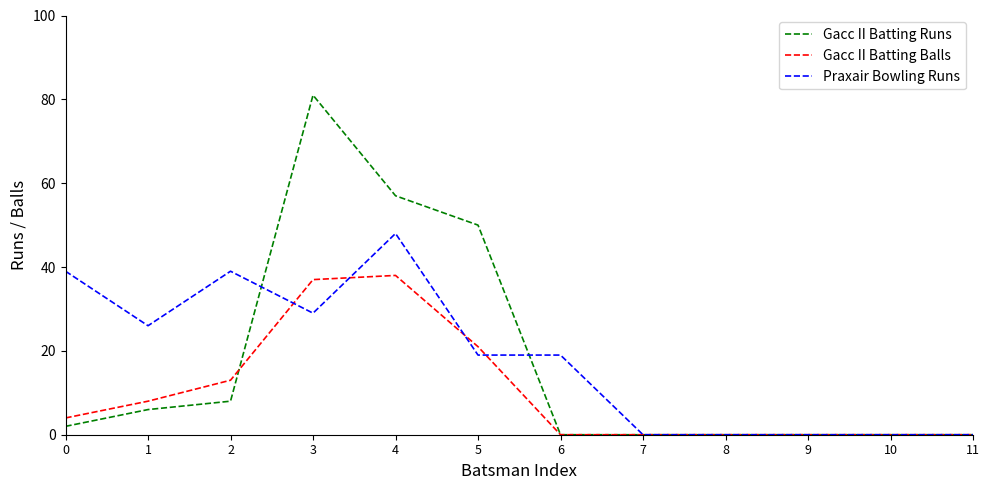

Reading left to right, list all the values displayed in this chart.

Gacc II Batting Runs: 0=2	1=6	2=8	3=81	4=57	5=50	6=0	7=0	8=0	9=0	10=0	11=0
Gacc II Batting Balls: 0=4	1=8	2=13	3=37	4=38	5=21	6=0	7=0	8=0	9=0	10=0	11=0
Praxair Bowling Runs: 0=39	1=26	2=39	3=29	4=48	5=19	6=19	7=0	8=0	9=0	10=0	11=0